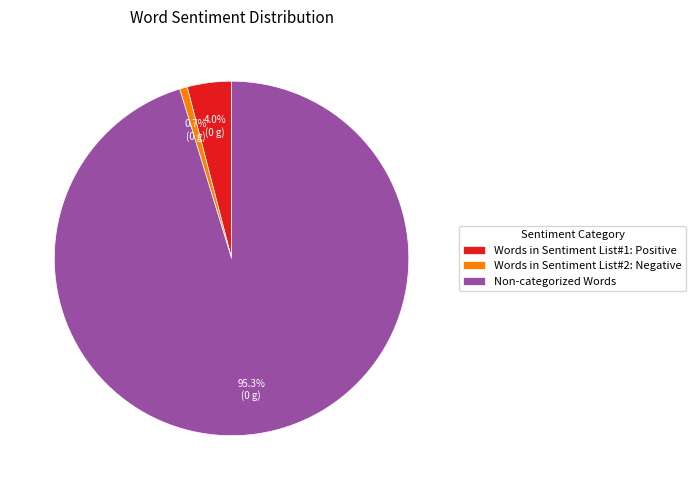

Rank the categories by value from lowest to highest.

Words in Sentiment List#2: Negative, Words in Sentiment List#1: Positive, Non-categorized Words